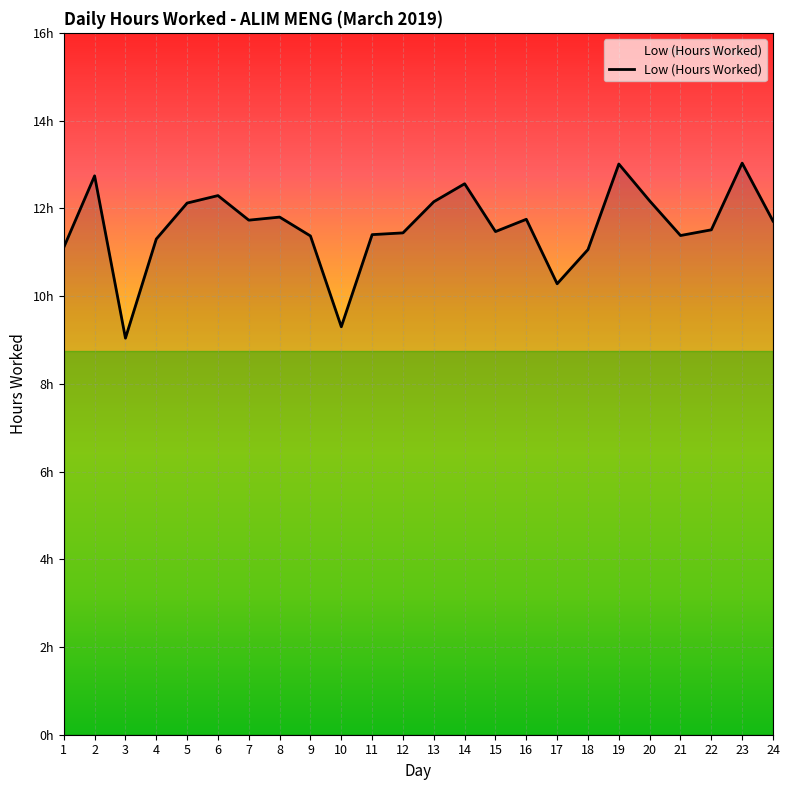

Does the chart display data point markers on the line(s)?

No